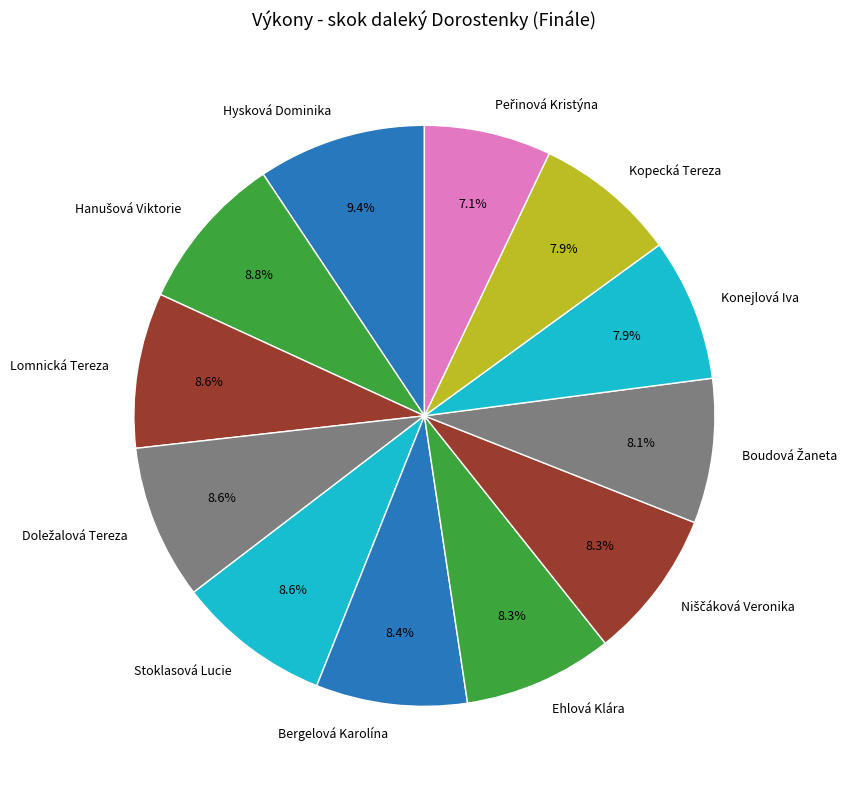

Is the sum of Kopecká Tereza and Bergelová Karolína greater than half?

No